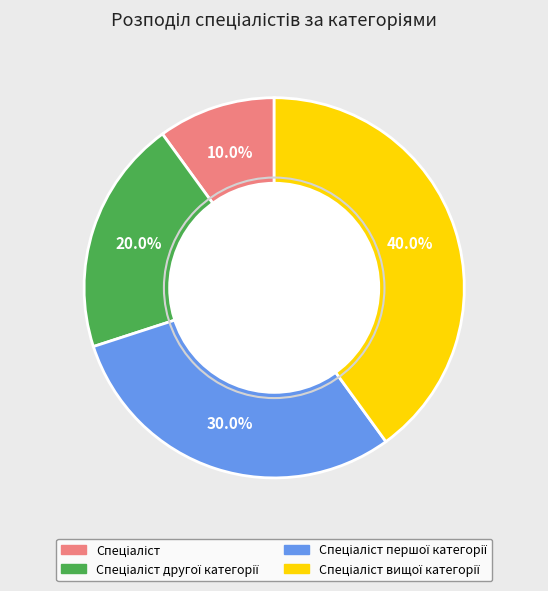

Does any single category account for the majority?

No